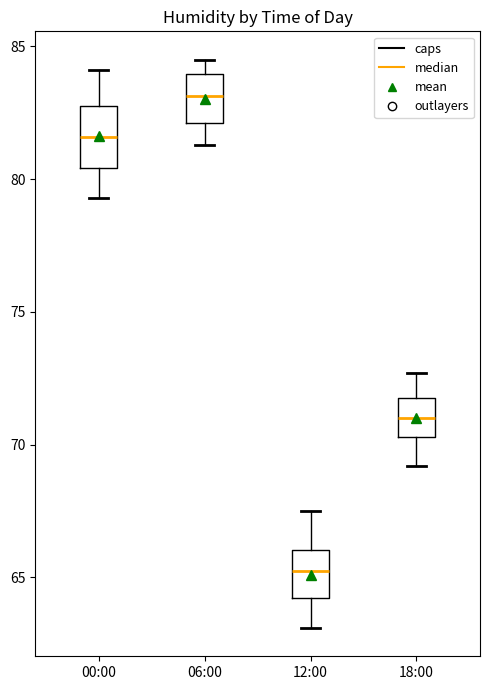

Reading left to right, read every box against the y-axis: the position of its median line, the range the box covers, and the ends of its whiskers. The values are not printed on the chart, so give them approximately, as read against the axis.

00:00: median 81.5, box 80.5 to 83.0, whiskers 79.5 to 84.0
06:00: median 83.0, box 82.0 to 84.0, whiskers 81.5 to 84.5
12:00: median 65.5, box 64.0 to 66.0, whiskers 63.0 to 67.5
18:00: median 71.0, box 70.5 to 72.0, whiskers 69.0 to 72.5